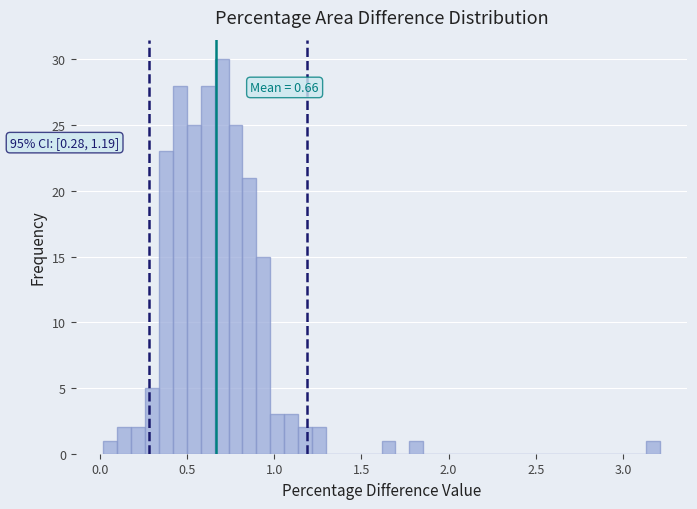

Around what value on the x-axis is the tallest bar? Give the approximate position of its centre, as read against the axis.

0.70